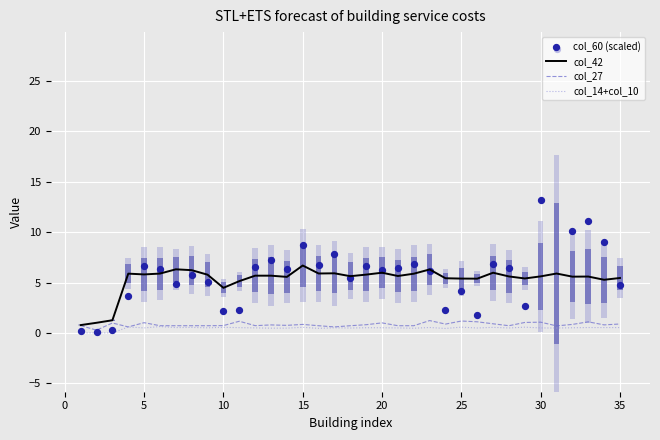

Which series contains the highest Y value?

col_60 (scaled)